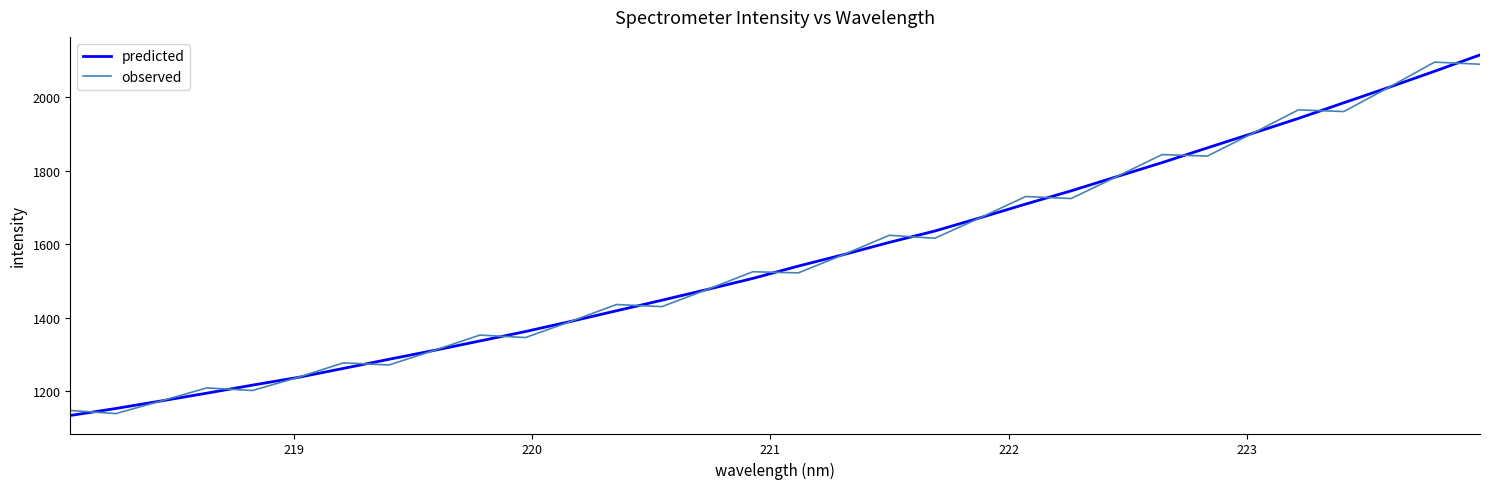

Rank the series by their maximum value, from lowest to highest.

observed, predicted